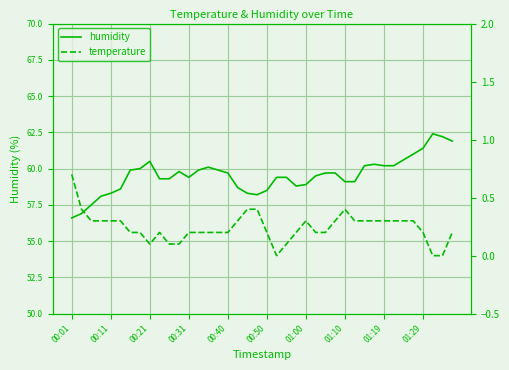

At how many categories does at least one series exceed 61?

4